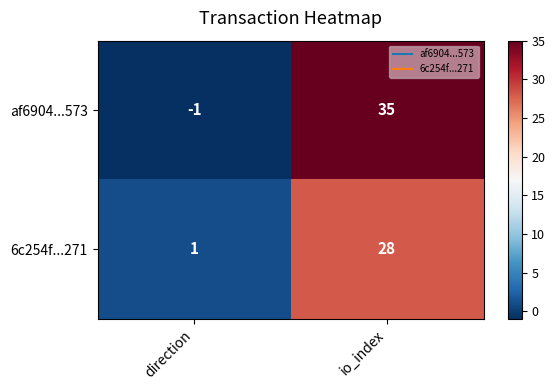

Rank the series by their average value, from highest to lowest.

af6904...573, 6c254f...271